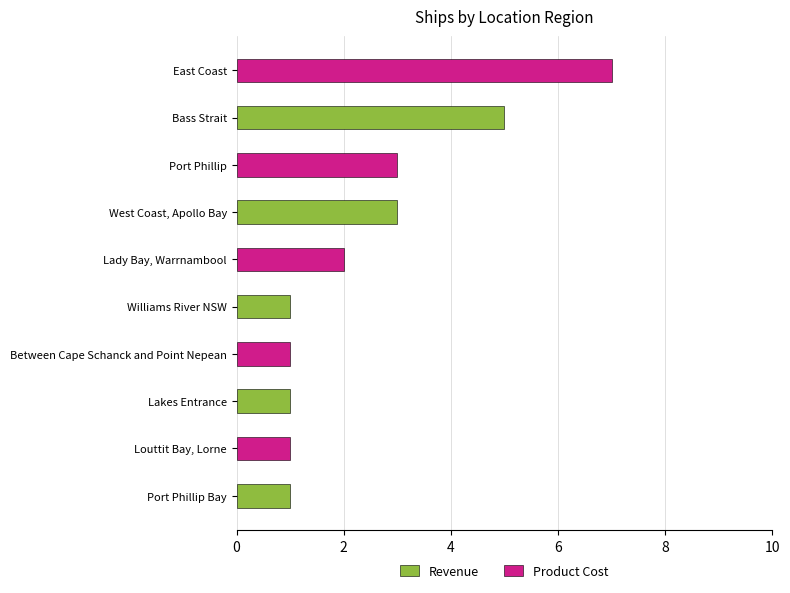

Is it true that the value at Williams River NSW is 1?

True